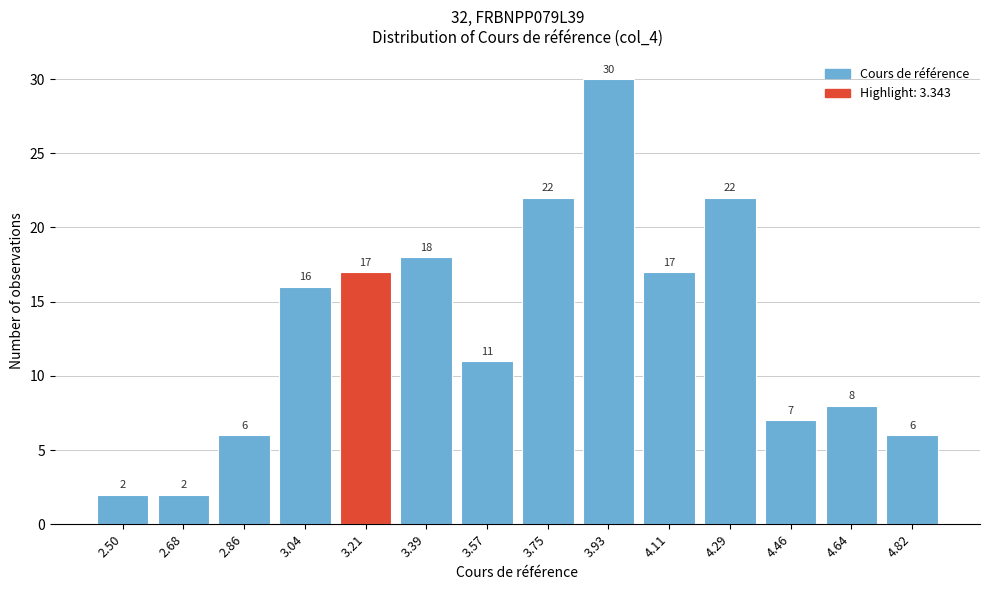

Reading left to right, list all the values displayed in this chart.

2.50=2	2.68=2	2.86=6	3.04=16	3.21=17	3.39=18	3.57=11	3.75=22	3.93=30	4.11=17	4.29=22	4.46=7	4.64=8	4.82=6